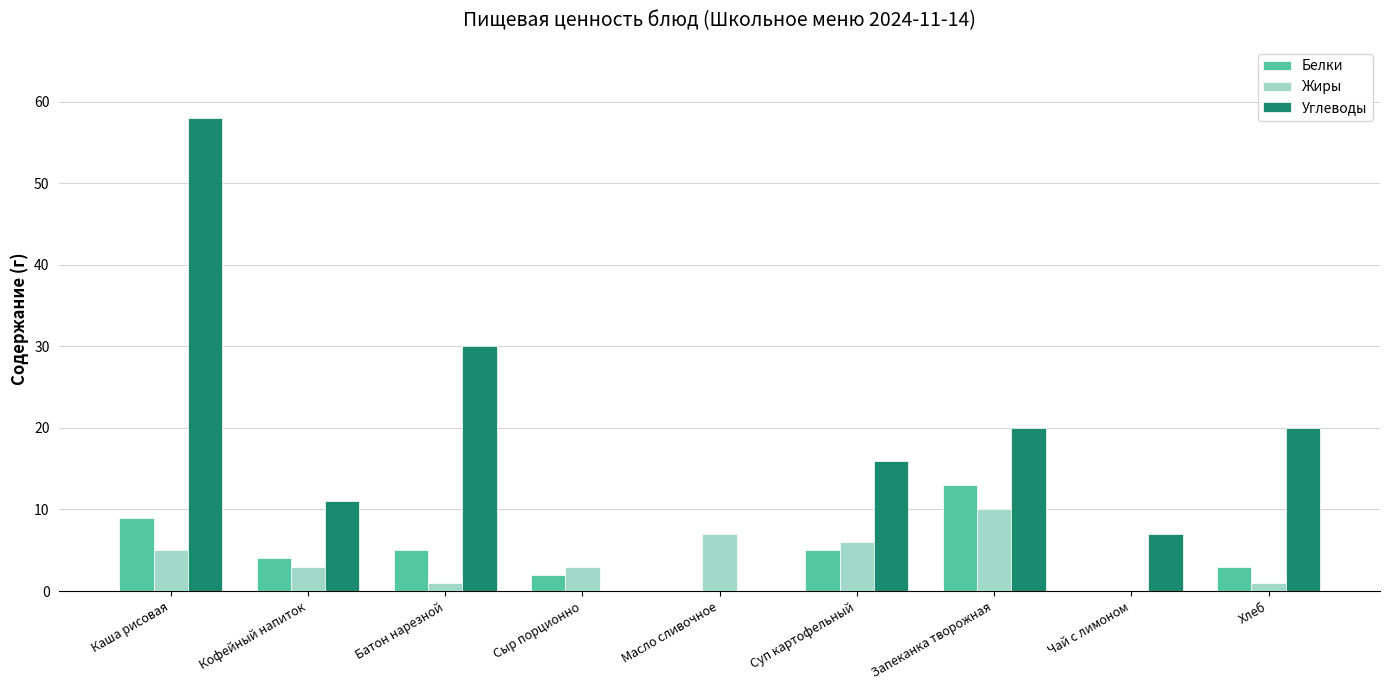

Which series has the largest range (max minus min)?

Углеводы